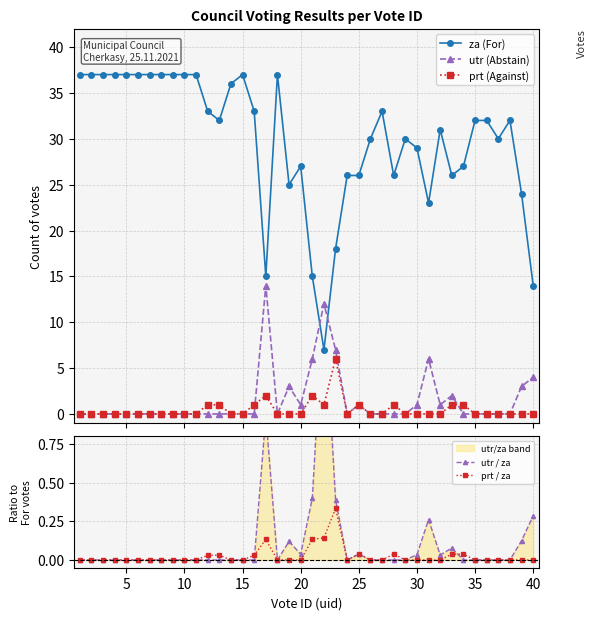

What is the difference between the maximum and minimum values in the prt (Against) series?

6